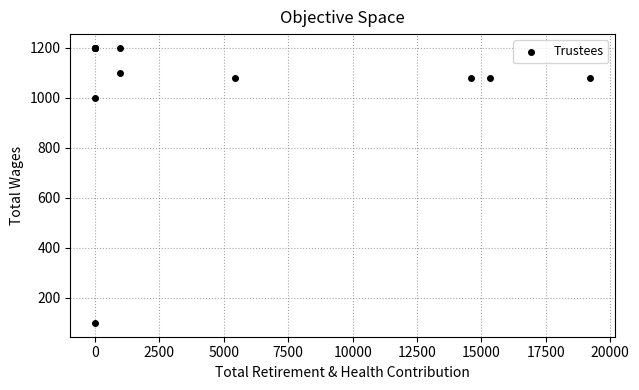

What Y value in the scatter plot is closest to 650?

1000